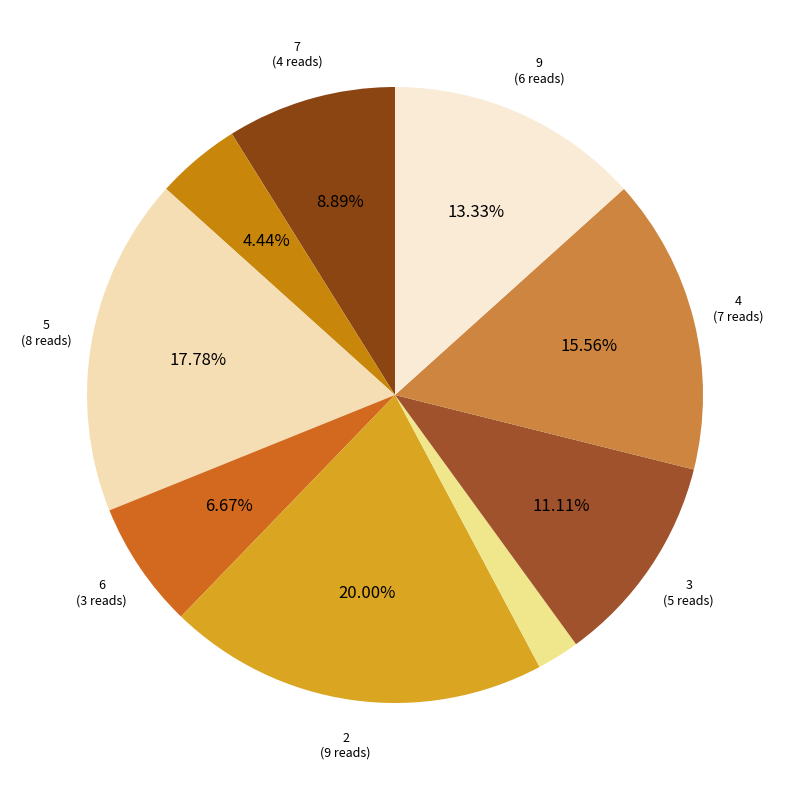

How many slices are in this pie chart?

9